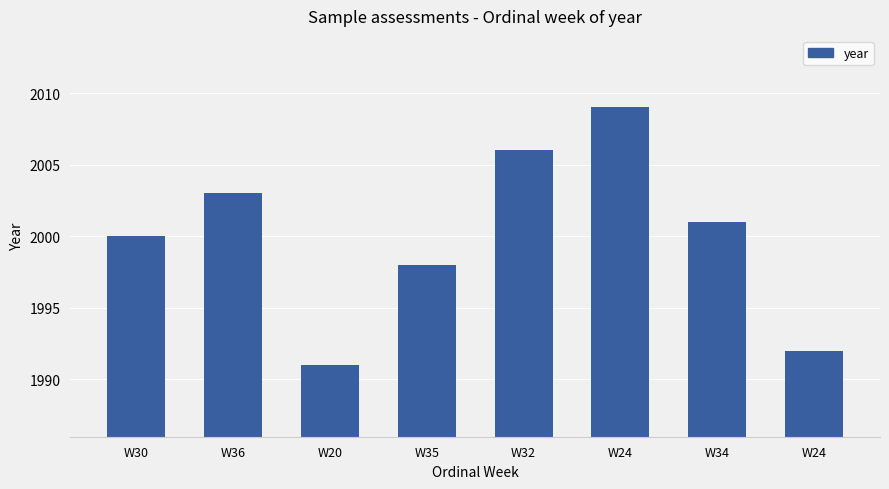

Reading right to left, list all the values displayed in this chart.

1992	2001	2009	2006	1998	1991	2003	2000